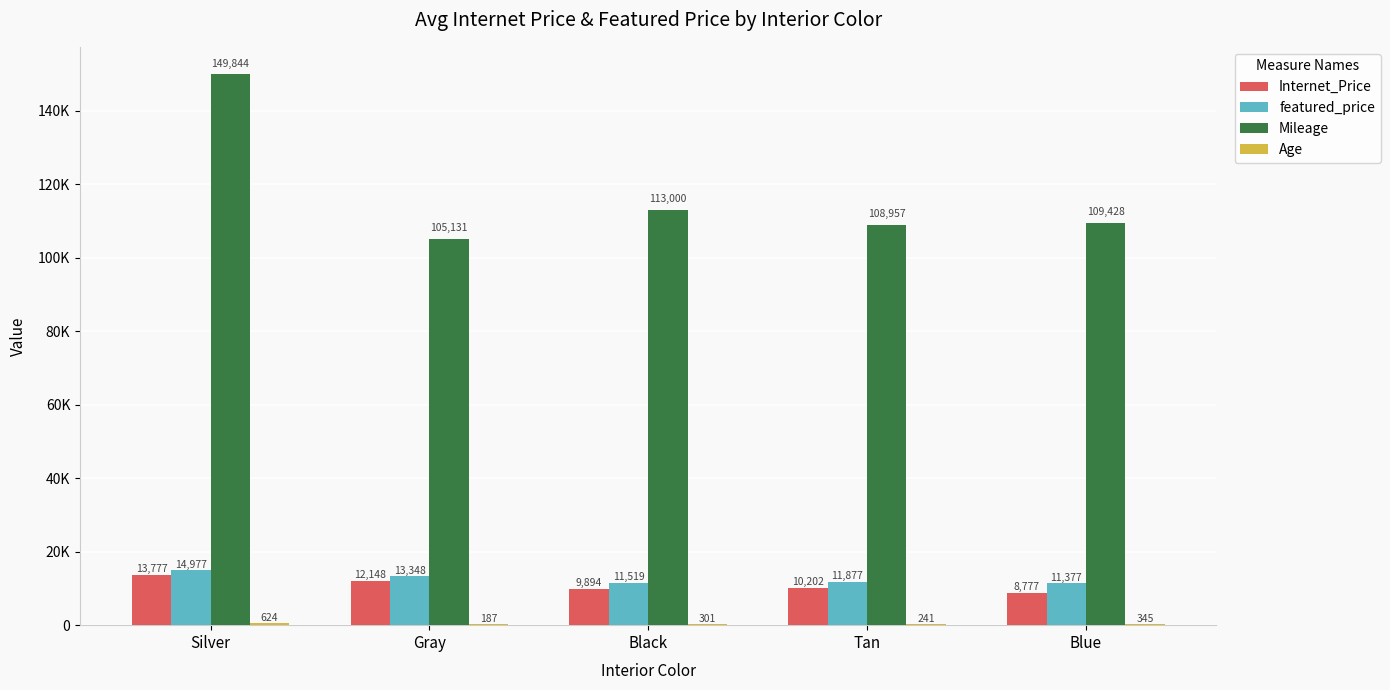

What is the difference between the highest and lowest values at Tan?

108716